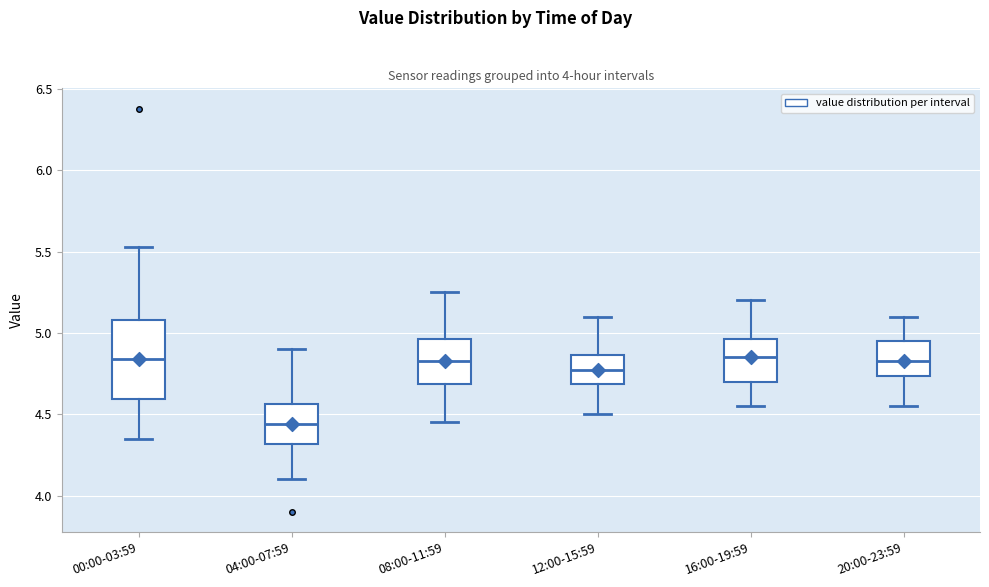

Which box has the lowest median line?

04:00-07:59